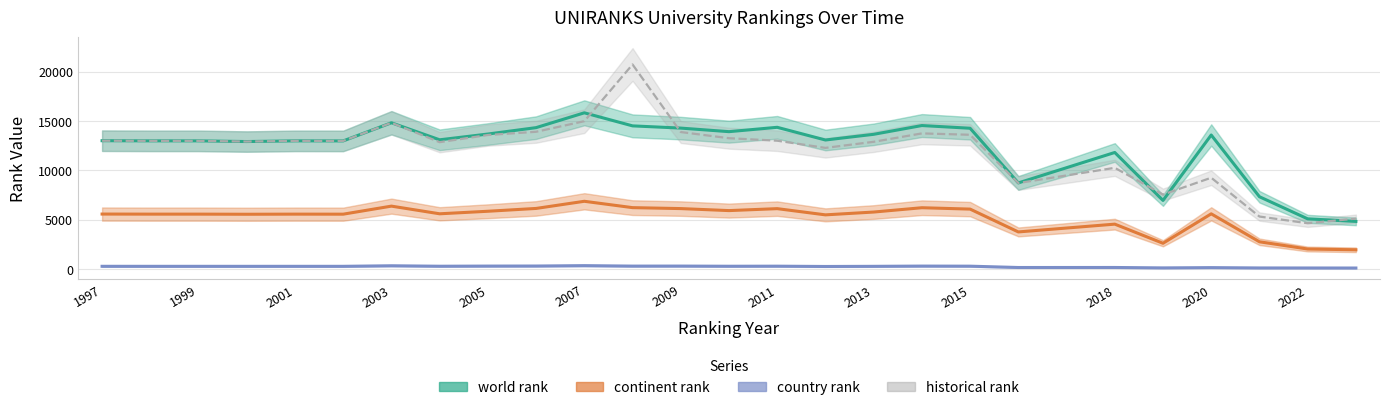

What is the label of the 1st point from the left?

1997